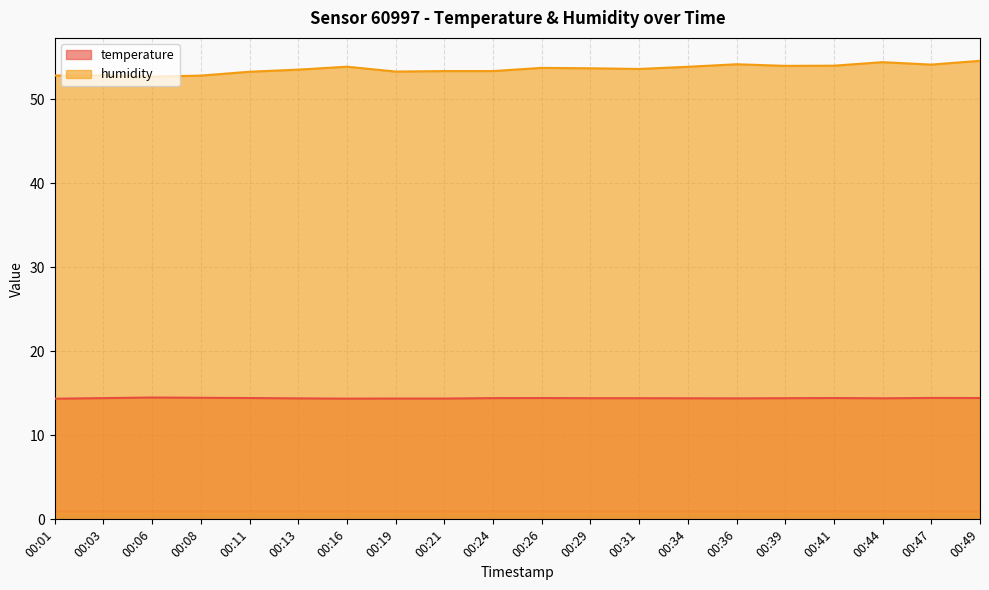

Reading left to right, extract all data points from this chart.

temperature: 14.4	14.4	14.5	14.5	14.4	14.4	14.4	14.4	14.4	14.4	14.4	14.4	14.4	14.4	14.4	14.4	14.4	14.4	14.4	14.4
humidity: 52.8	52.9	52.7	52.8	53.3	53.5	53.9	53.3	53.4	53.4	53.7	53.7	53.6	53.9	54.2	54.0	54.0	54.4	54.1	54.6